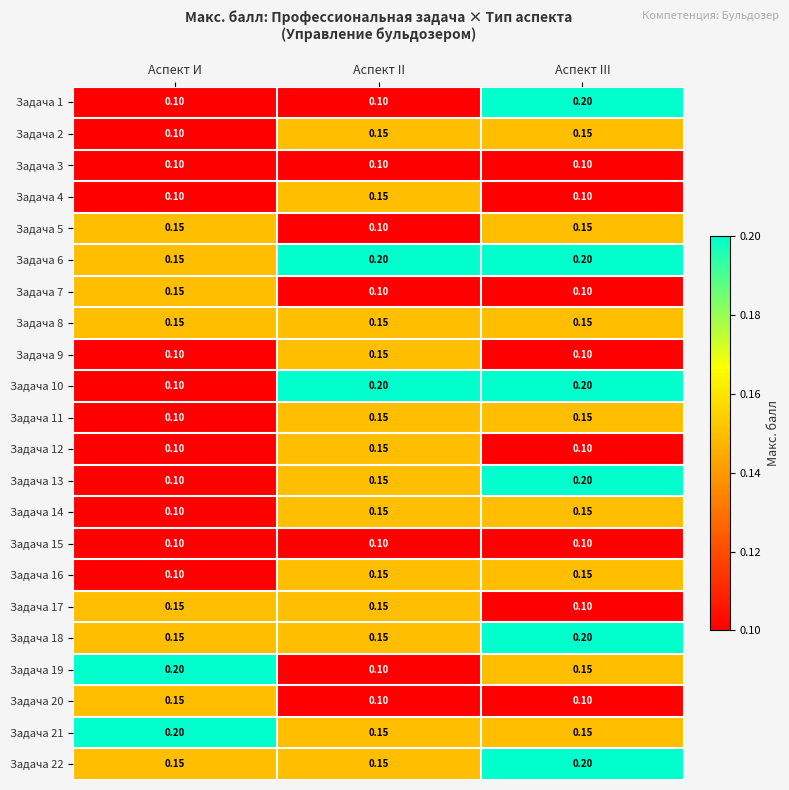

Is the value of Задача 17 at Аспект III greater than the value of Задача 21 at Аспект III?

No